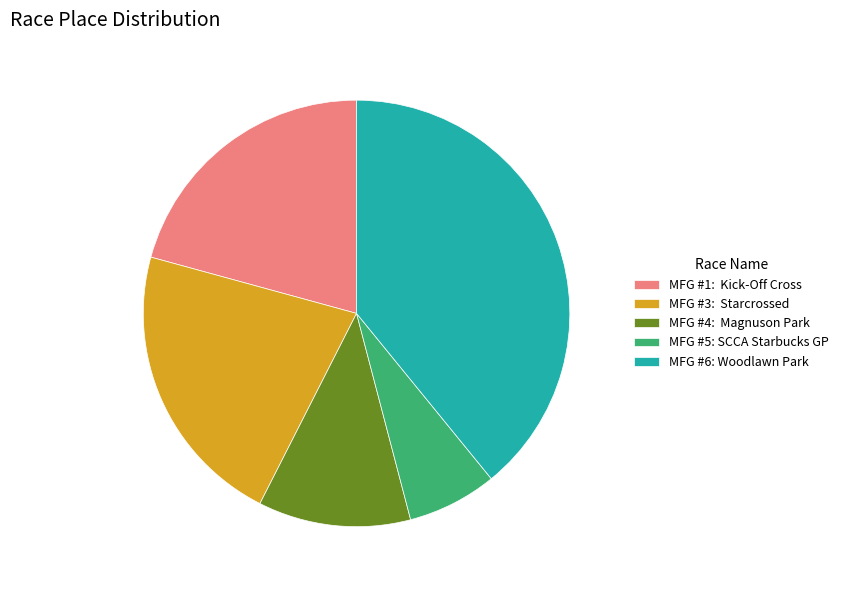

Which category has the smallest portion of the pie?

MFG #5: SCCA Starbucks GP